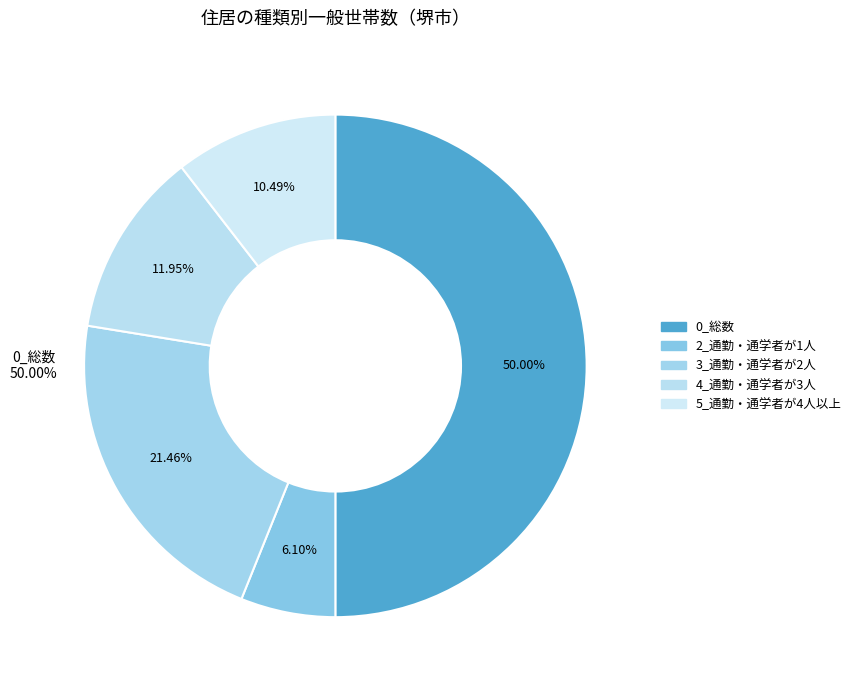

Is 2_通勤・通学者が1人 the majority of the pie?

No